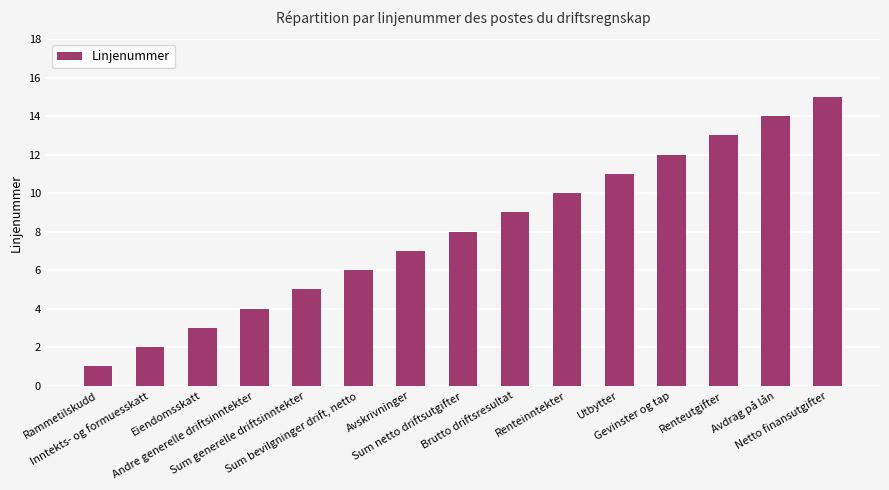

What is the sum of all values?

120